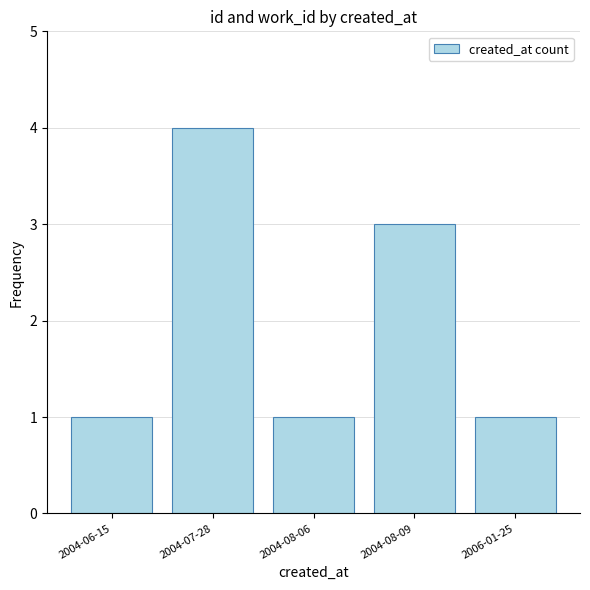

True or false: the data shows 1 at 2004-06-15.

True